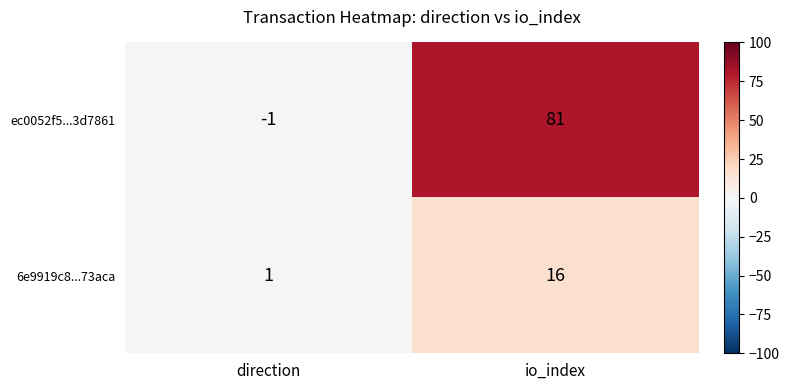

Which series has the largest range (max minus min)?

ec0052f5...3d7861